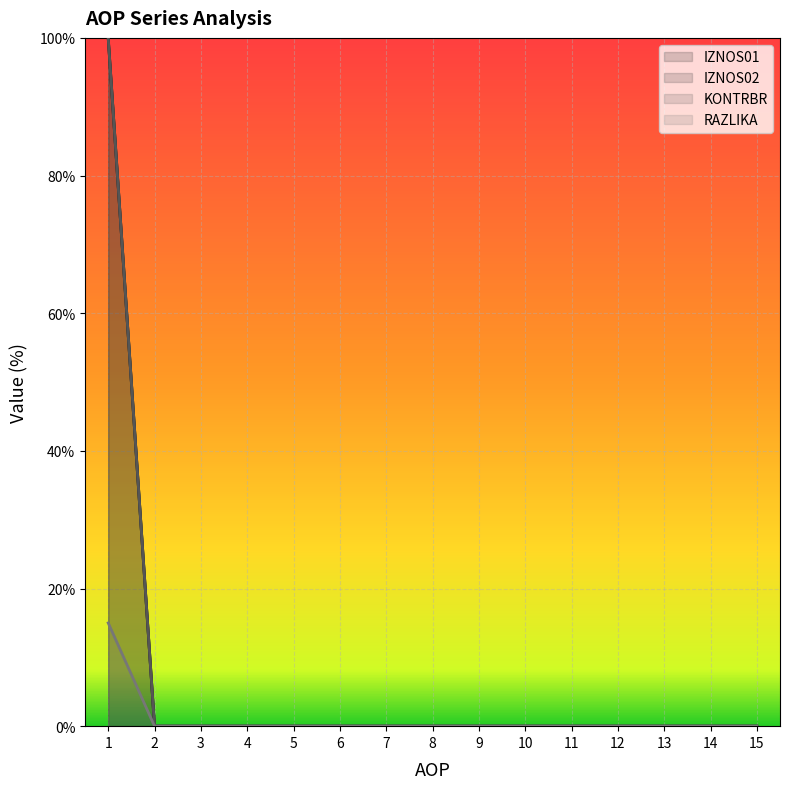

Which series has the widest spread of values?

IZNOS01